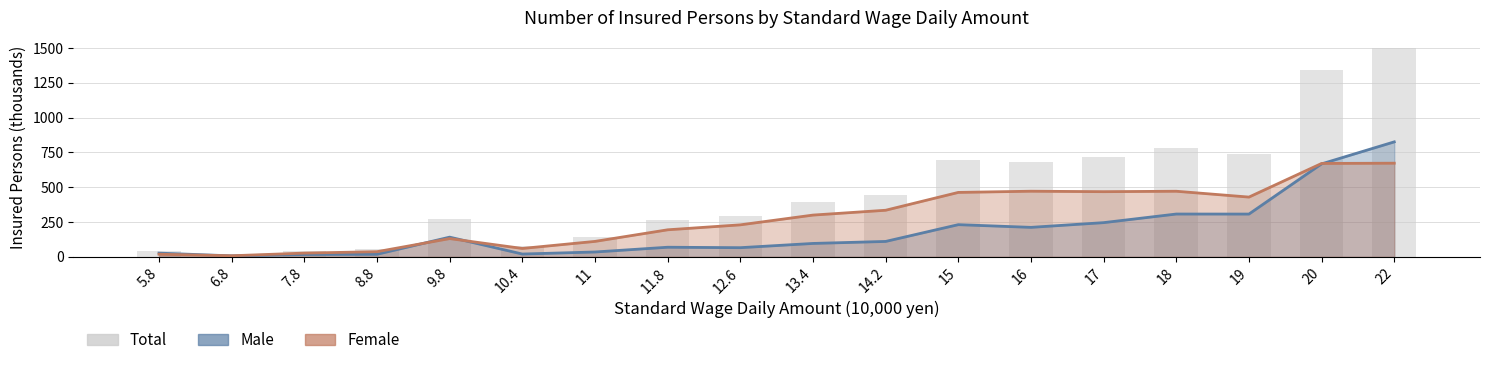

What is the sum of the Male values at 7.8 and 22?

842.4